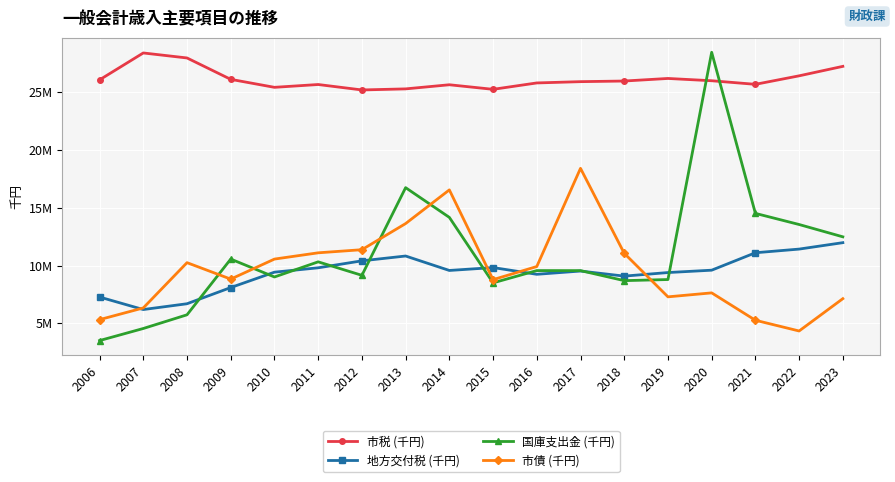

Read the 市債 (千円) value at 2010, to the nearest 100.

10557300